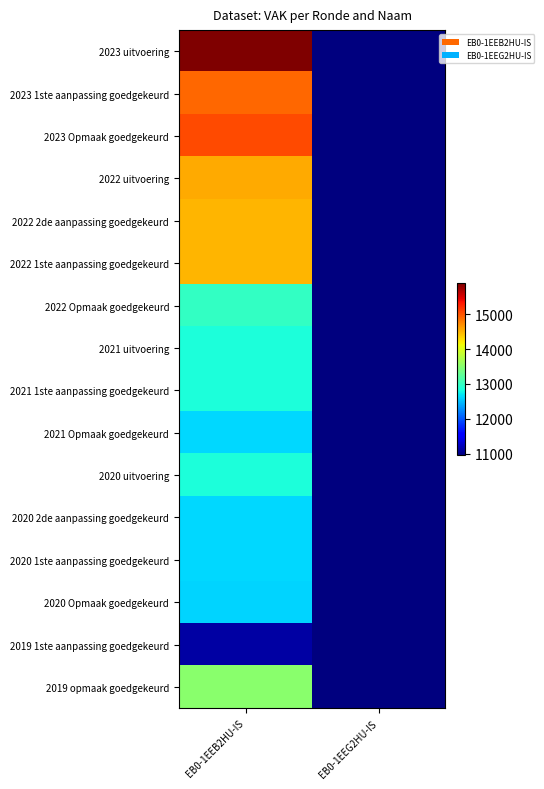

Rank the series at EB0-1EEG2HU-IS from highest to lowest value.

2023 uitvoering, 2023 1ste aanpassing goedgekeurd, 2023 Opmaak goedgekeurd, 2022 uitvoering, 2022 2de aanpassing goedgekeurd, 2022 1ste aanpassing goedgekeurd, 2022 Opmaak goedgekeurd, 2021 uitvoering, 2021 1ste aanpassing goedgekeurd, 2021 Opmaak goedgekeurd, 2020 uitvoering, 2020 2de aanpassing goedgekeurd, 2020 1ste aanpassing goedgekeurd, 2020 Opmaak goedgekeurd, 2019 1ste aanpassing goedgekeurd, 2019 opmaak goedgekeurd